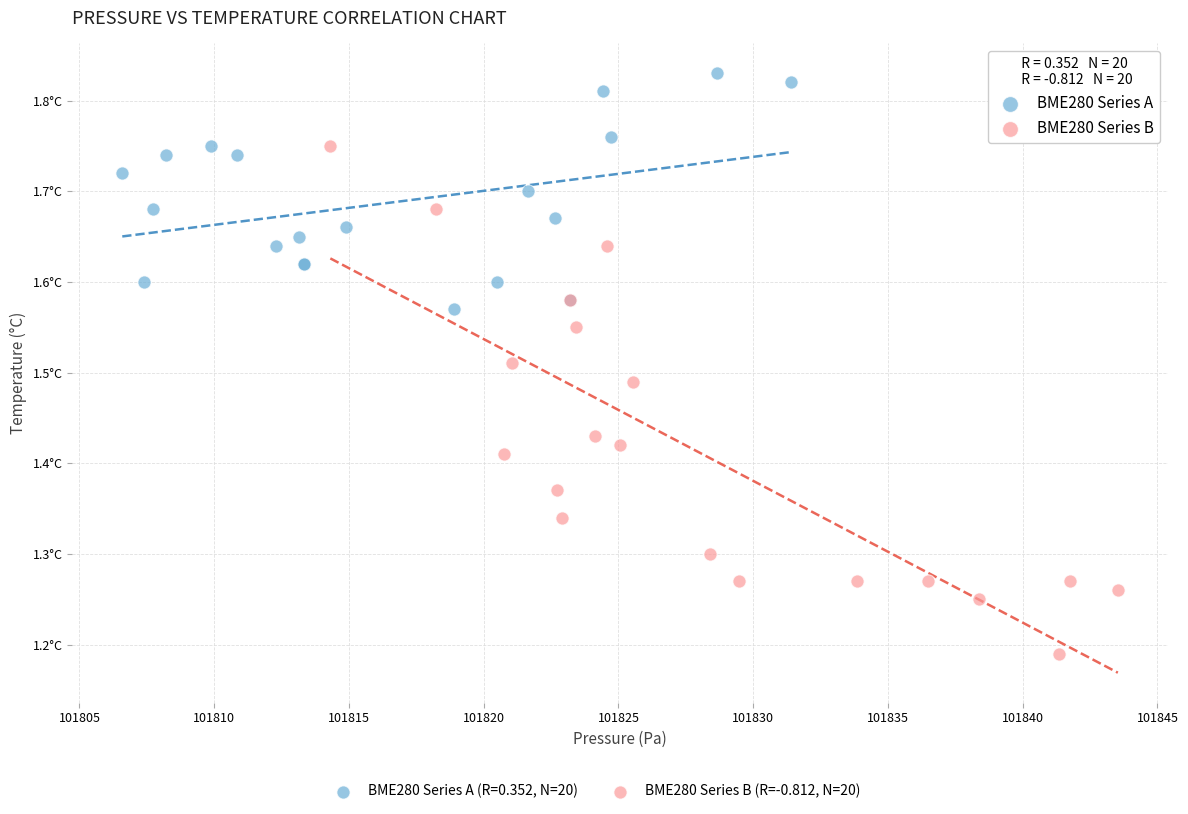

Which series reaches the minimum Y coordinate?

BME280 Series B